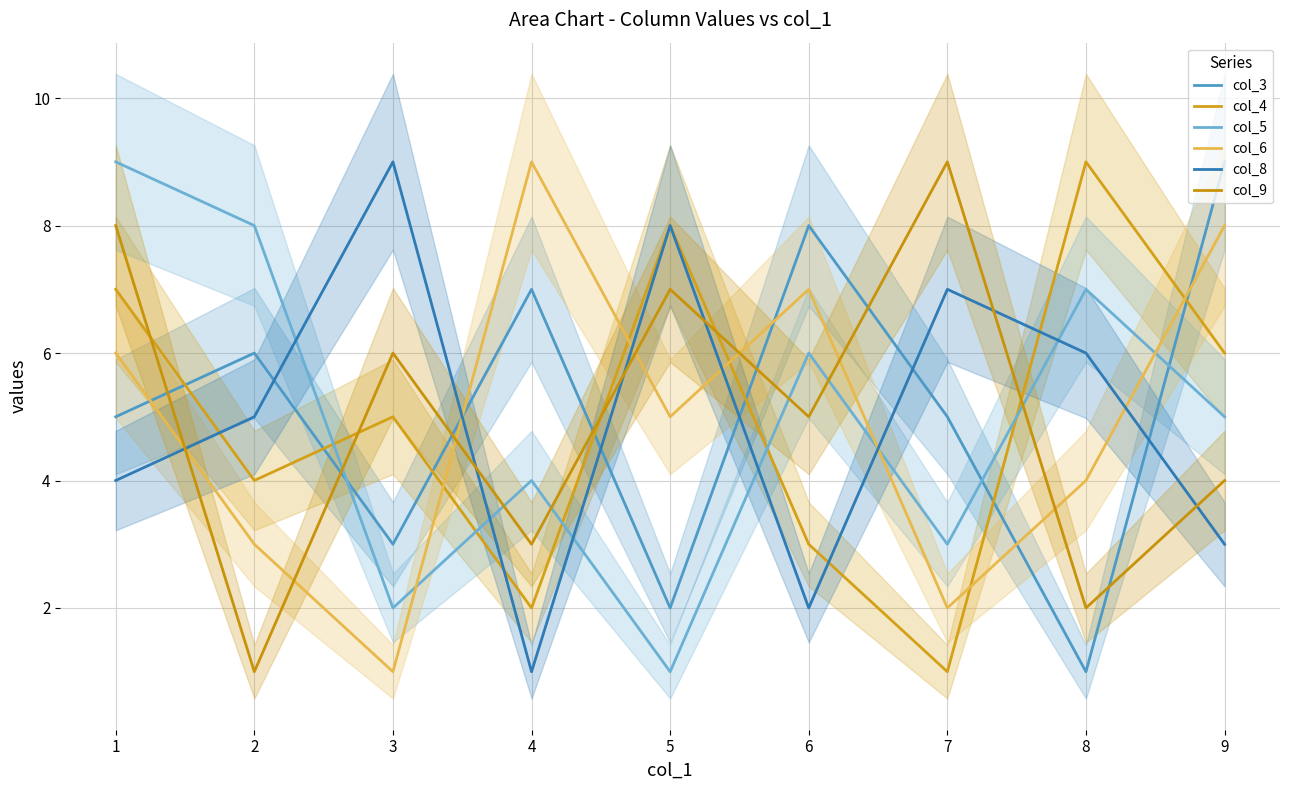

What is the spread (max minus min) of values at 5?

7